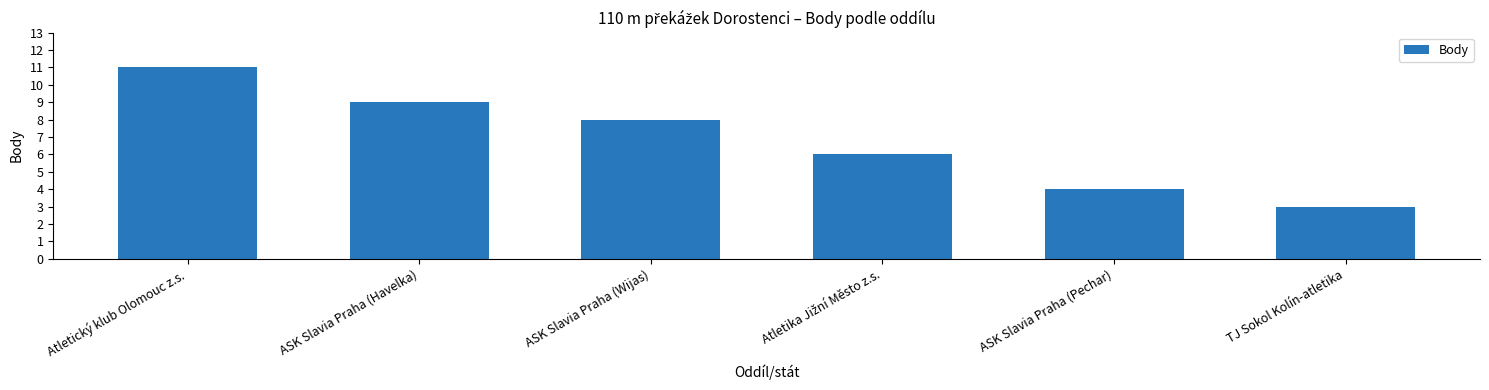

What is the maximum value shown in the chart?

11